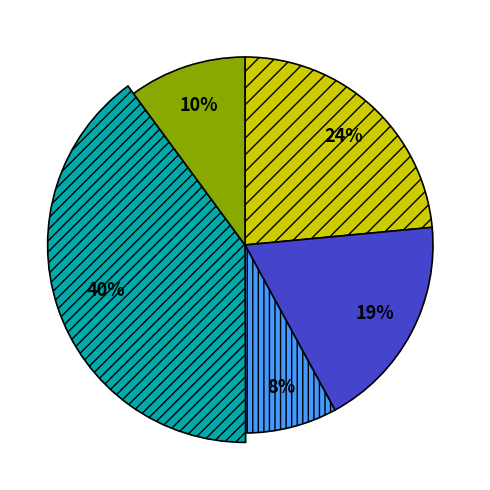

To the nearest percent, what is the combined percentage of Жаркое по-домашнему из свинины and Гуляш из мяса птиц с соусом?

63%